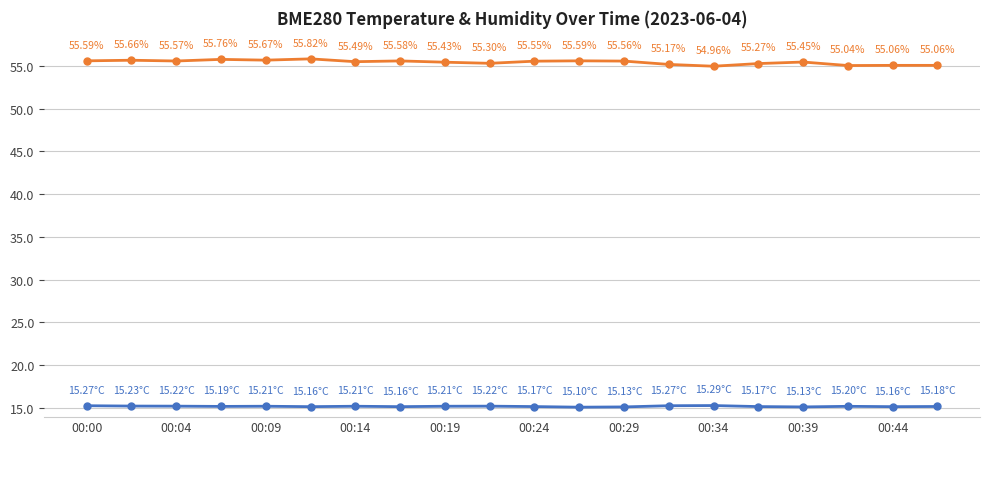

Count the number of data series in this chart.

2